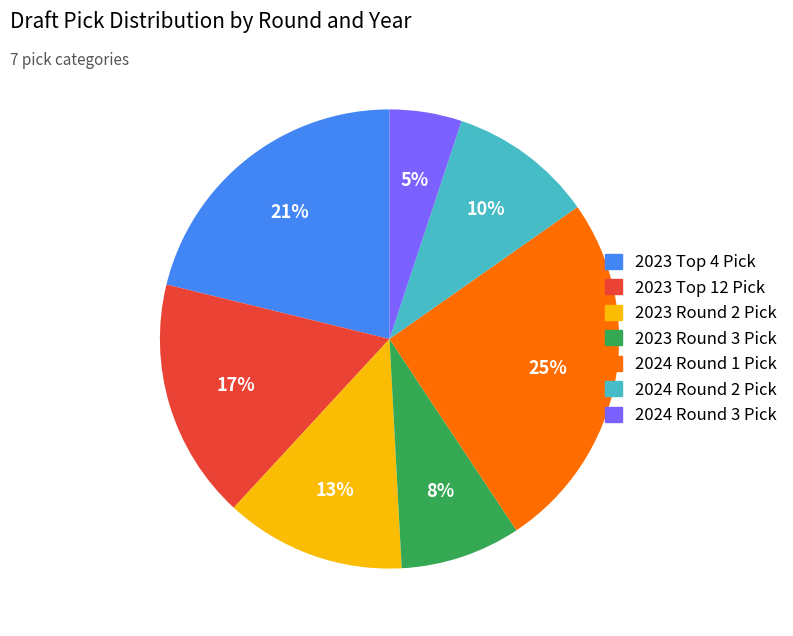

Rank the categories by value from highest to lowest.

2024 Round 1 Pick, 2023 Top 4 Pick, 2023 Top 12 Pick, 2023 Round 2 Pick, 2024 Round 2 Pick, 2023 Round 3 Pick, 2024 Round 3 Pick